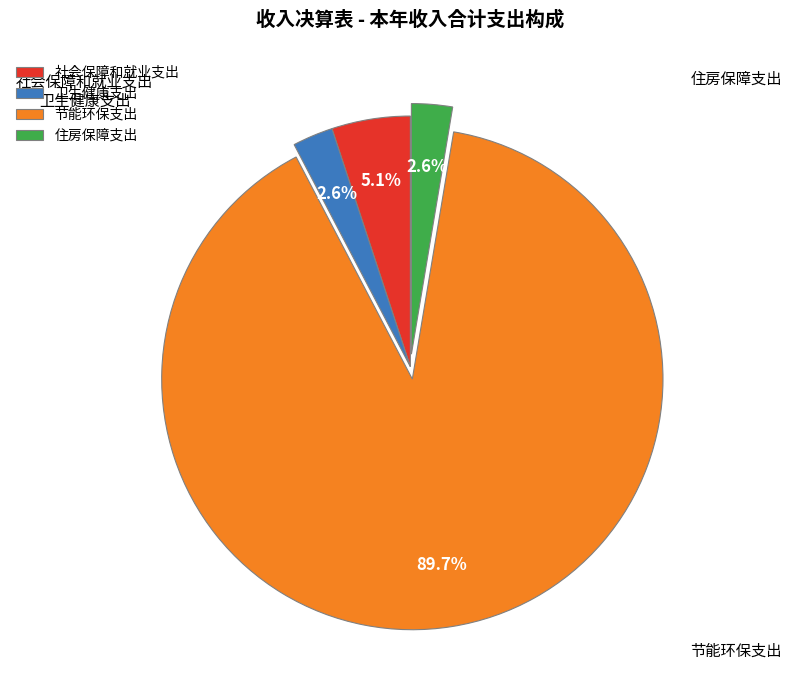

To the nearest percent, what portion does 住房保障支出 represent?

3%